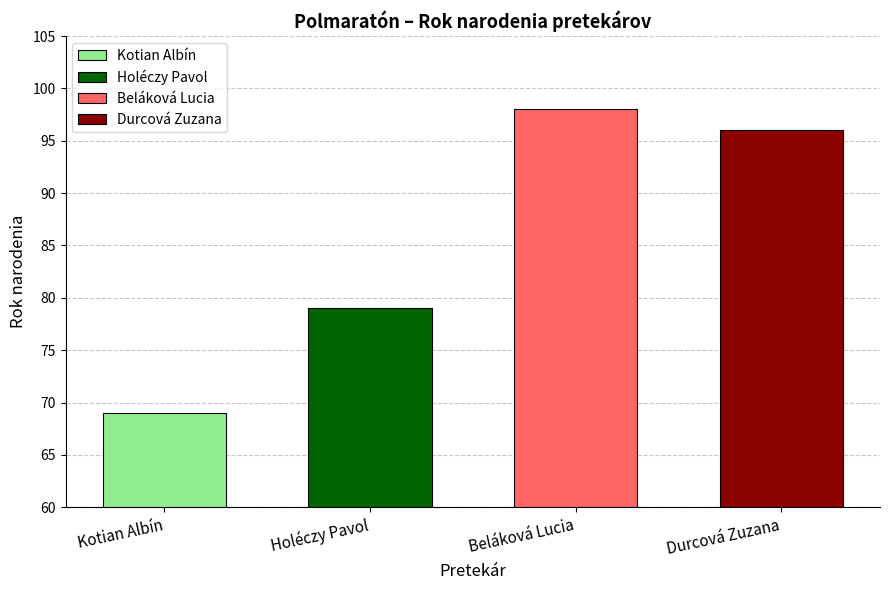

What is the change in value from Holéczy Pavol to Durcová Zuzana?

+17